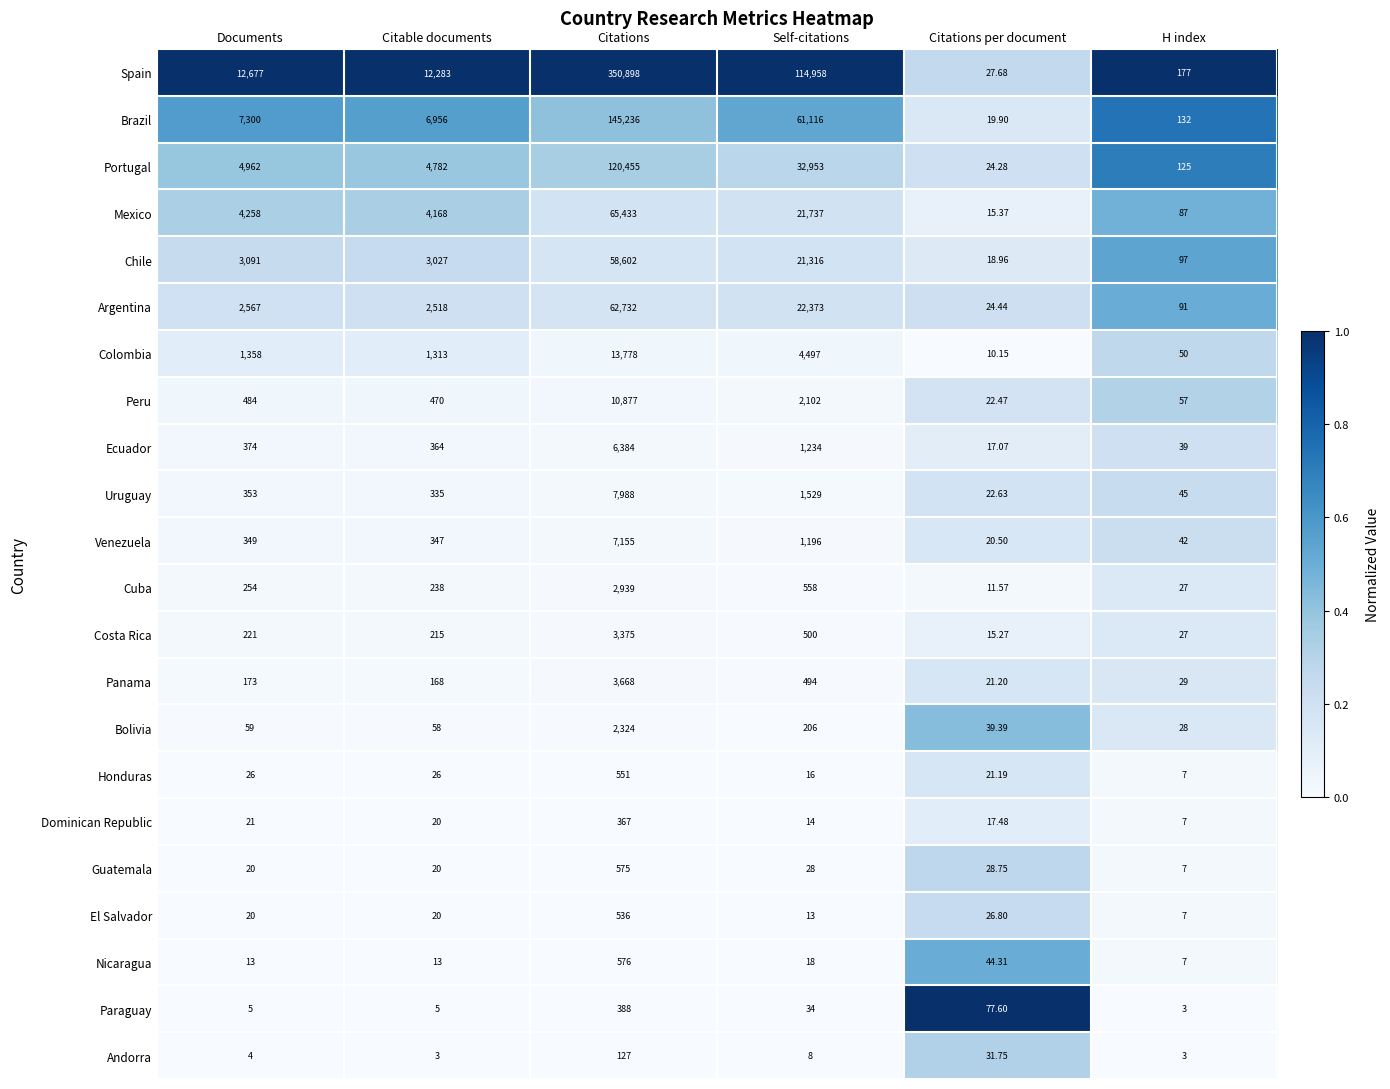

Which category has the highest value across all series?

Citations